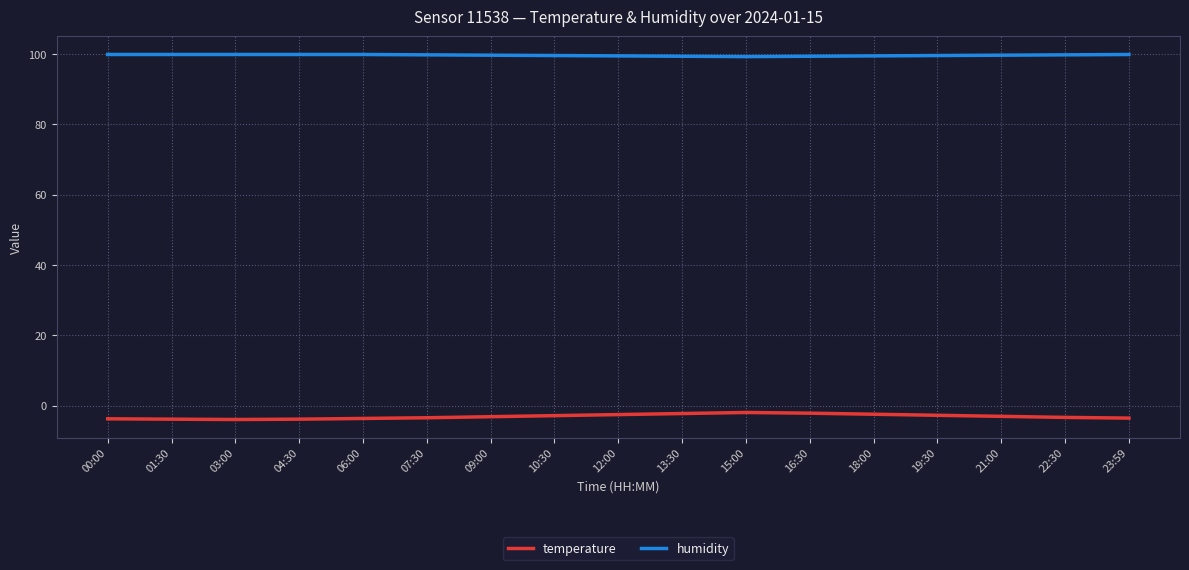

Count the number of data series in this chart.

2